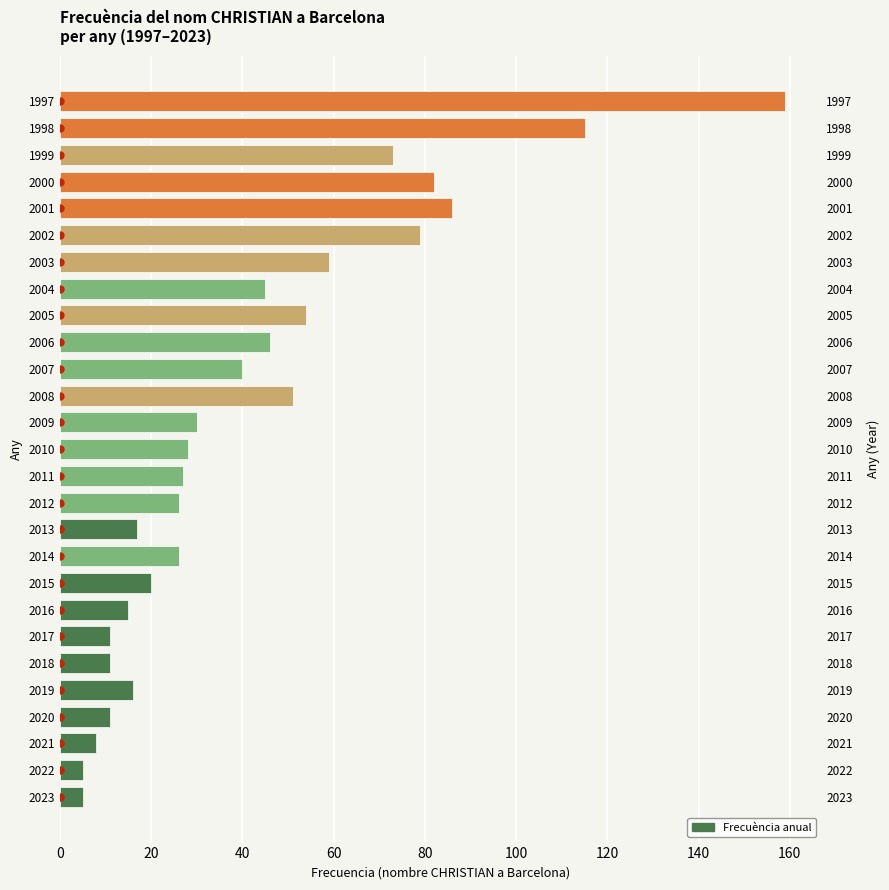

Read the value at 60.

11